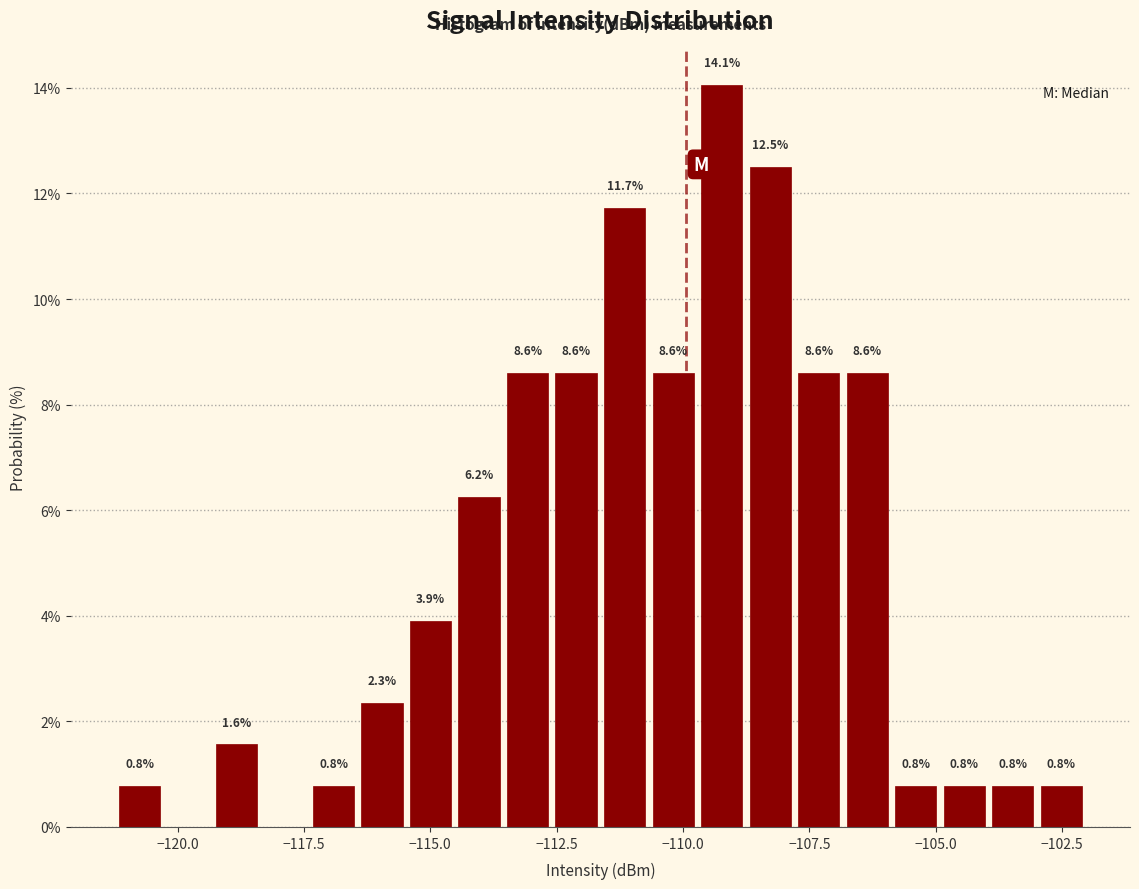

Around what value on the x-axis is the tallest bar? Give the approximate position of its centre, as read against the axis.

-109.0